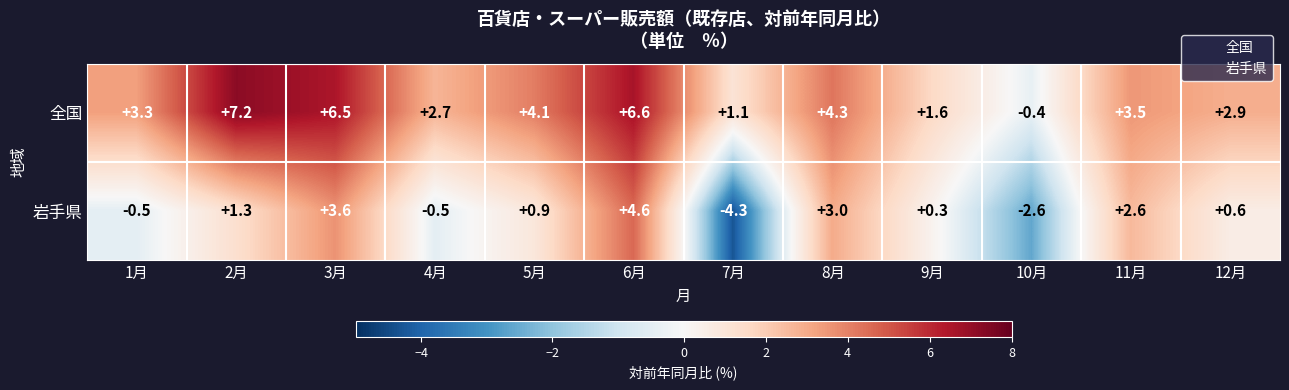

Reading left to right, extract all data points from this chart.

全国: 3.3	7.2	6.5	2.7	4.1	6.6	1.1	4.3	1.6	-0.4	3.5	2.9
岩手県: -0.5	1.3	3.6	-0.5	0.9	4.6	-4.3	3.0	0.3	-2.6	2.6	0.6